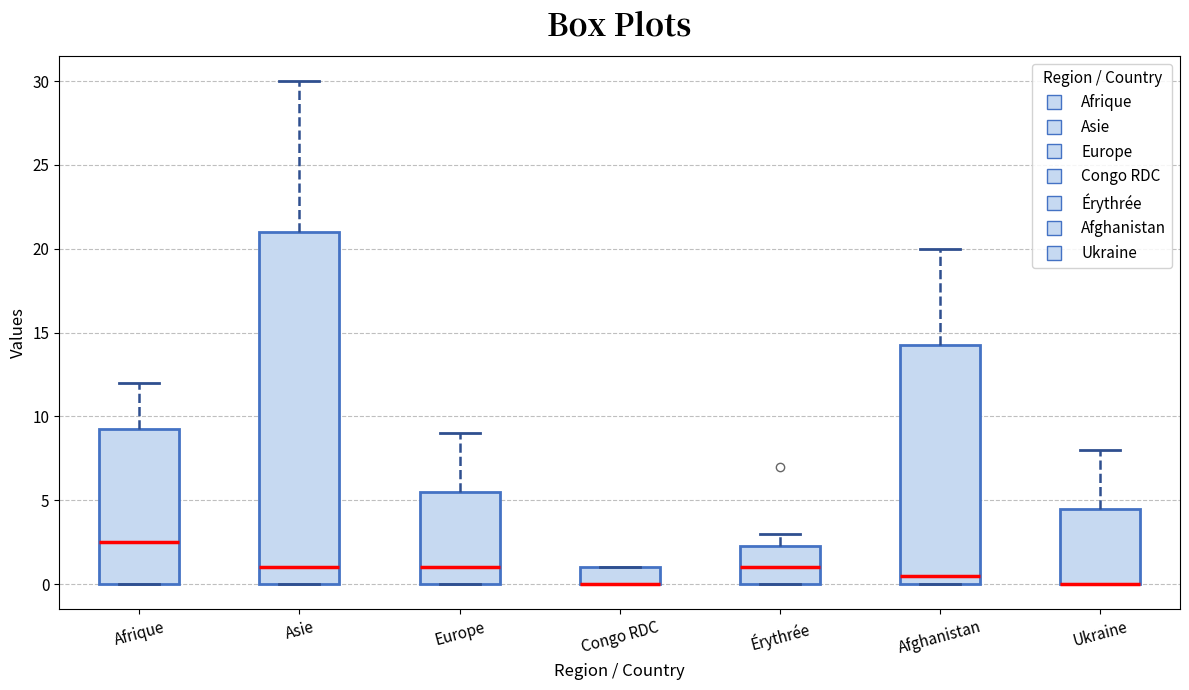

Where does the upper whisker of the box for Europe end on the y-axis? The values are not printed on the chart, so give them approximately, as read against the axis.

9.0